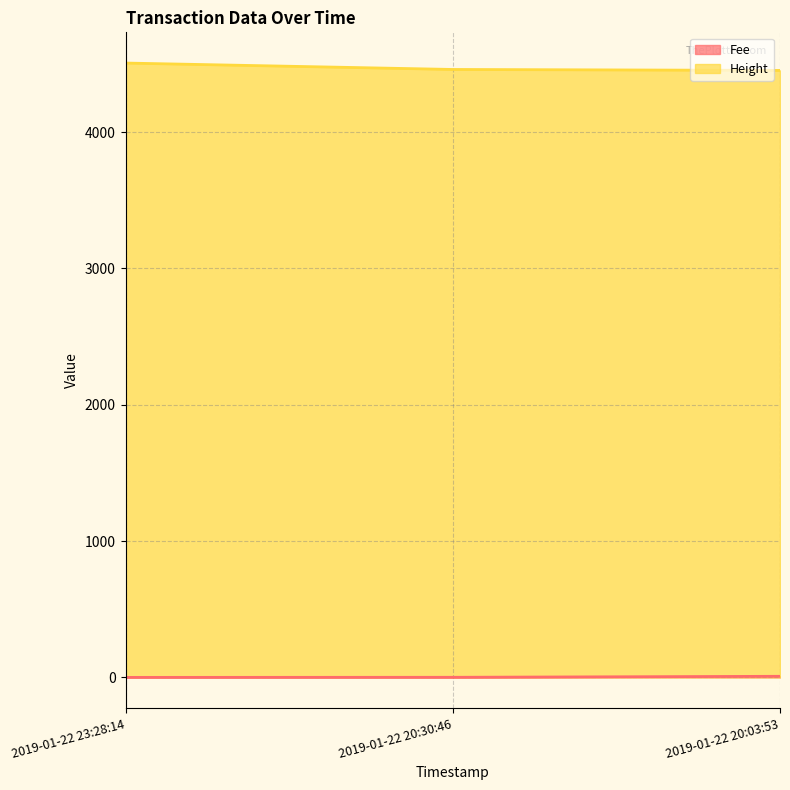

At which category is the sum across all series the highest?

2019-01-22 23:28:14